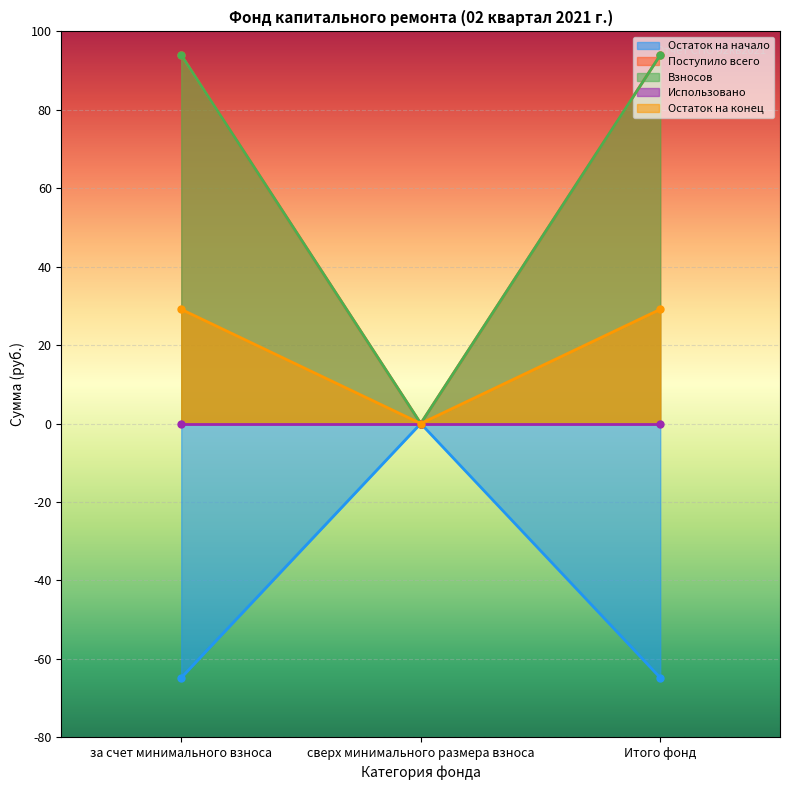

Which category has the highest value in the Остаток на конец series?

за счет минимального взноса